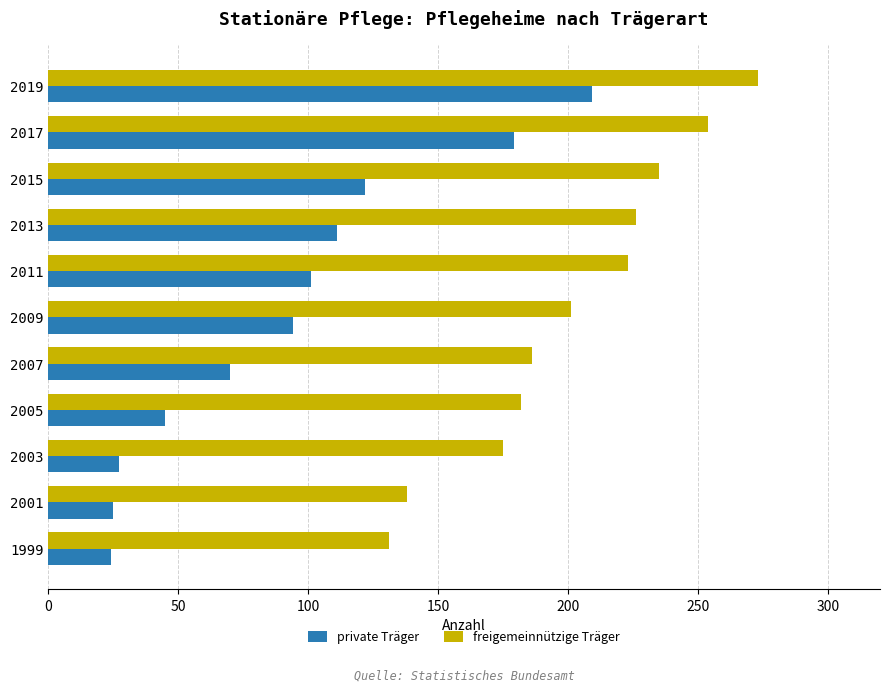

What is the spread (max minus min) of values at 2019?

64